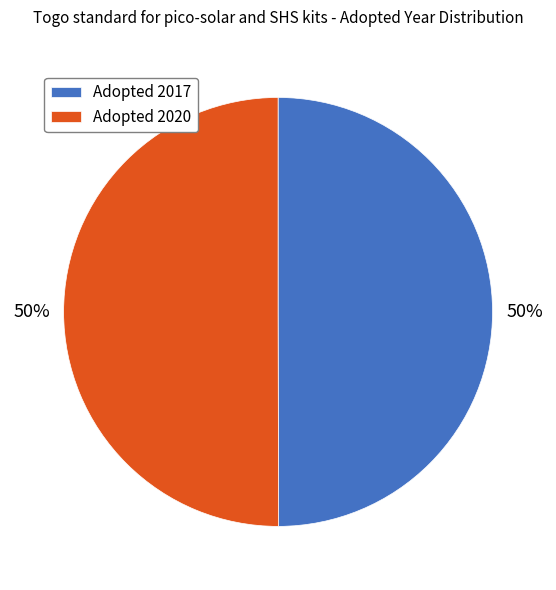

To the nearest percent, what is the combined percentage of Adopted 2020 and Adopted 2017?

100%